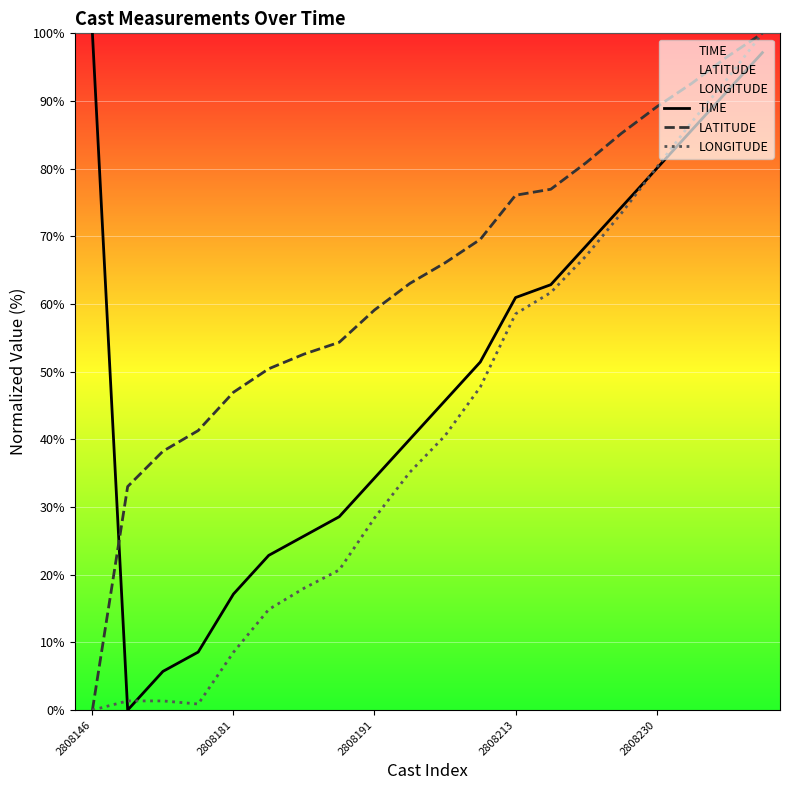

List the series in order of their overall mean, highest first.

LATITUDE, TIME, LONGITUDE